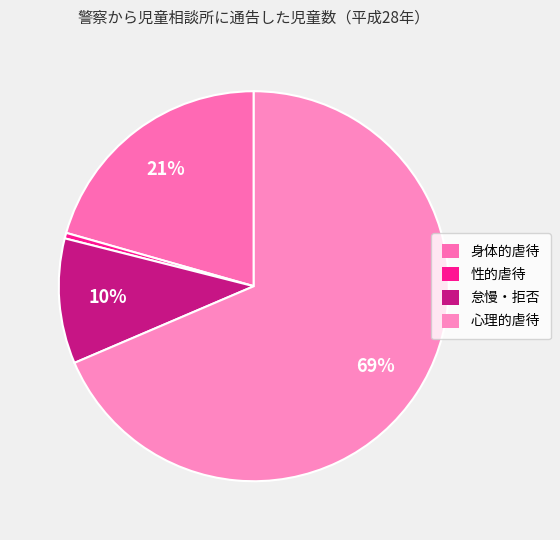

To the nearest percent, what is the average slice percentage?

25%